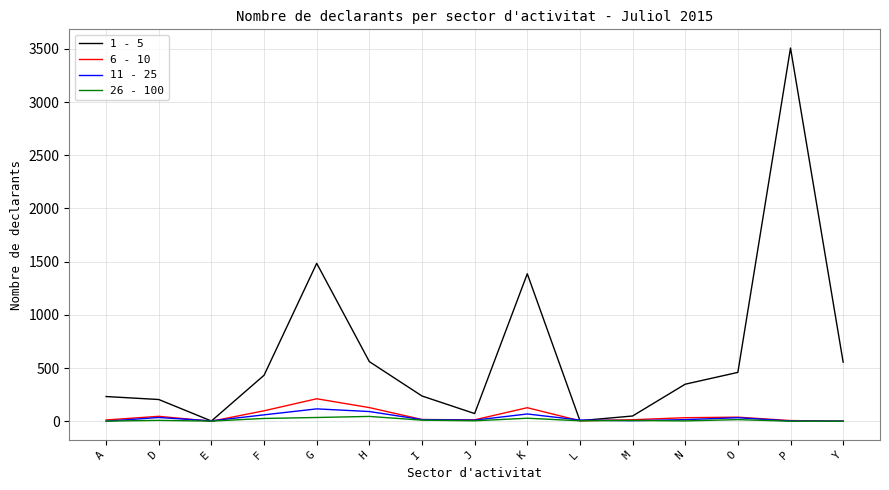

How many lines are shown in the chart?

4